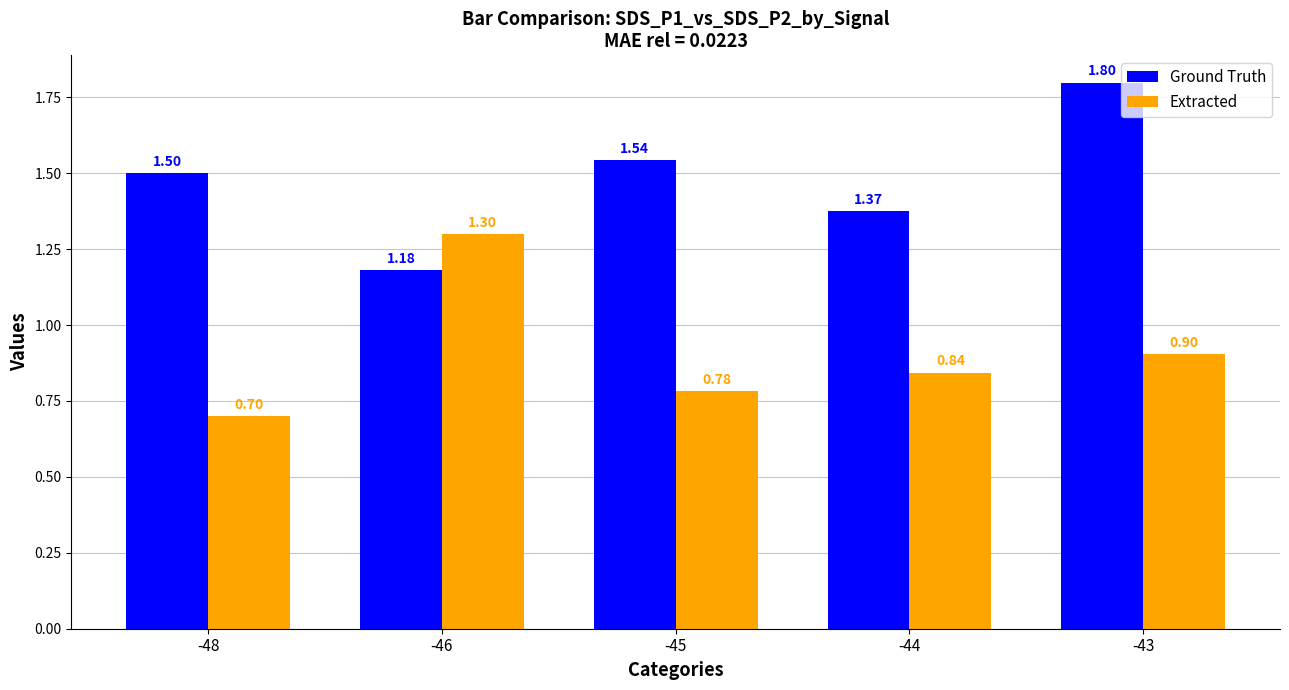

Rank the series by their average value, from lowest to highest.

Extracted, Ground Truth